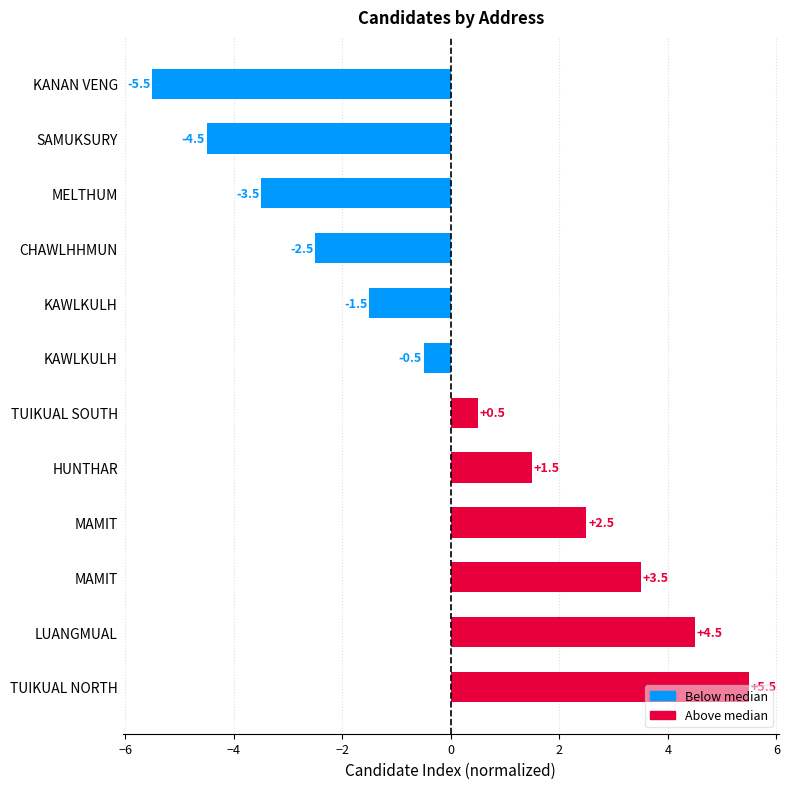

What is the difference between the maximum and second lowest values?

10.0